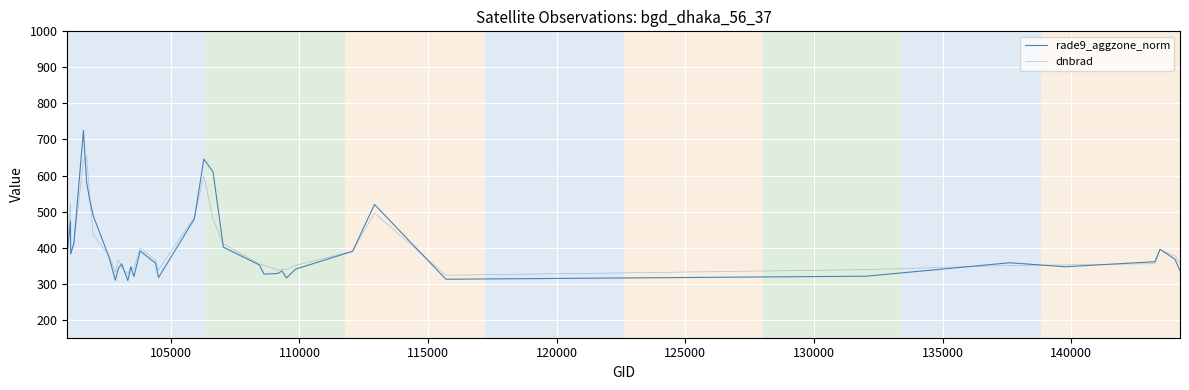

Is this an area chart (filled region under the line)?

No